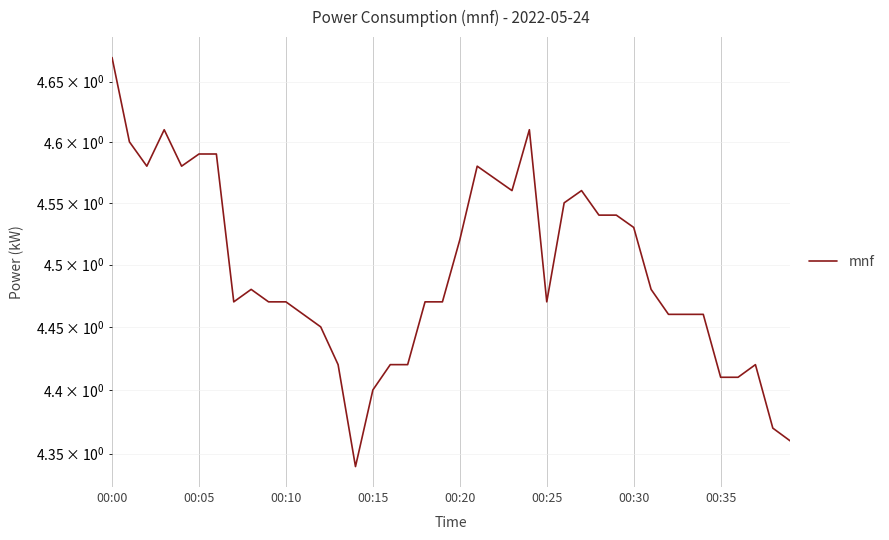

Count the number of data series in this chart.

1